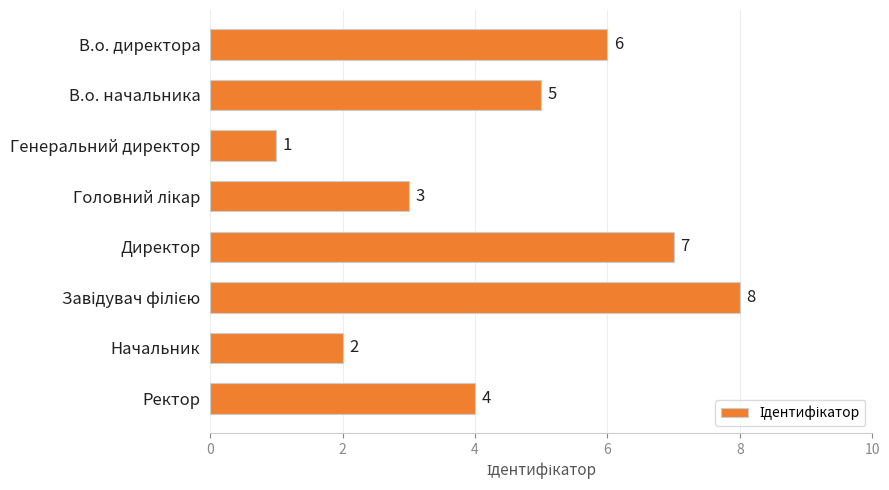

How many series are shown in this chart?

1